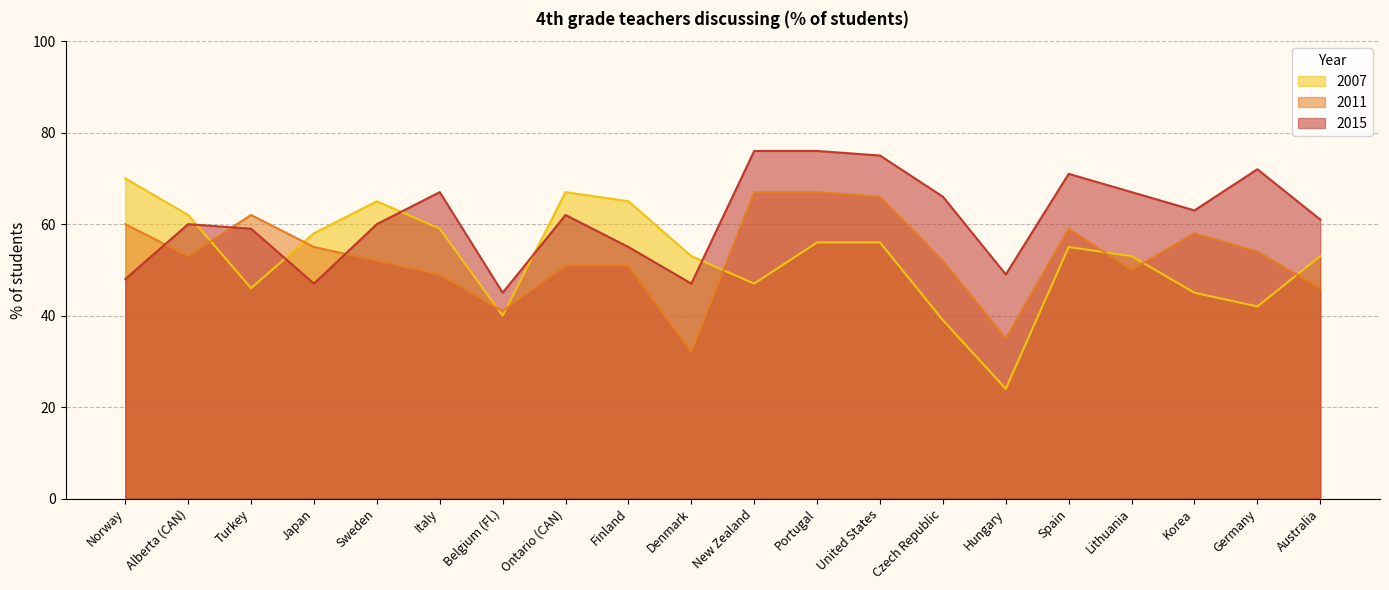

The 2007 series shows 87 at Japan. True or false?

False